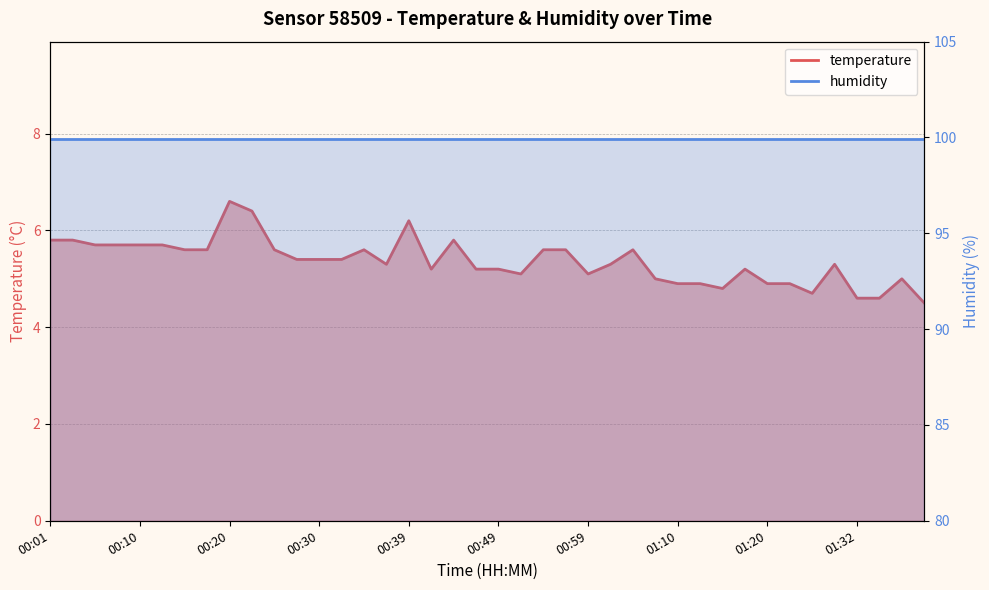

The chart shows a value of 9.3 at 01:02. True or false?

False